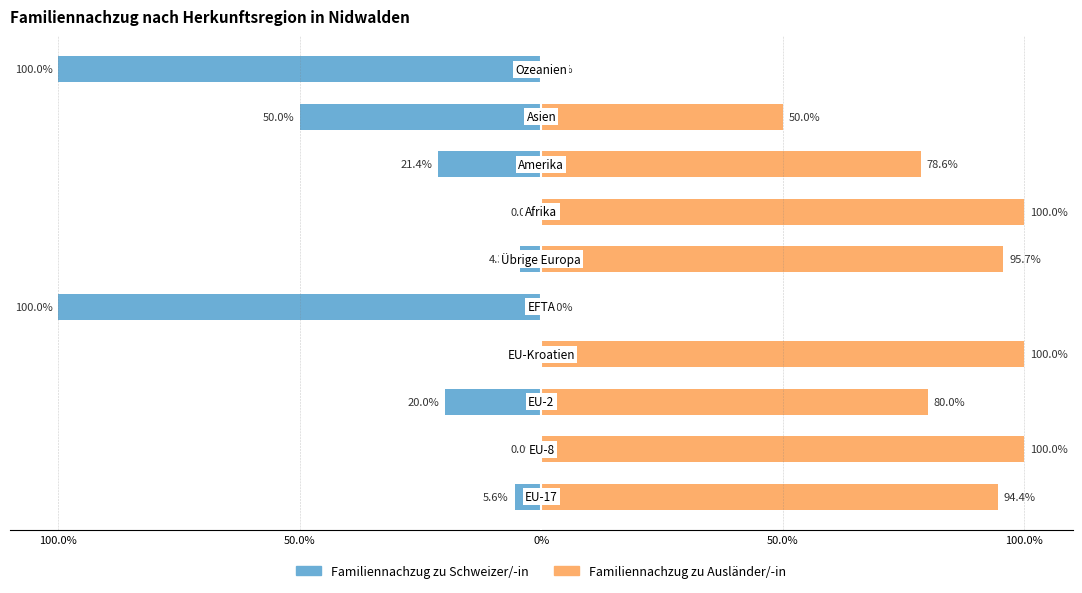

What is the average value of the Familiennachzug zu Ausländer/-in series?

69.9